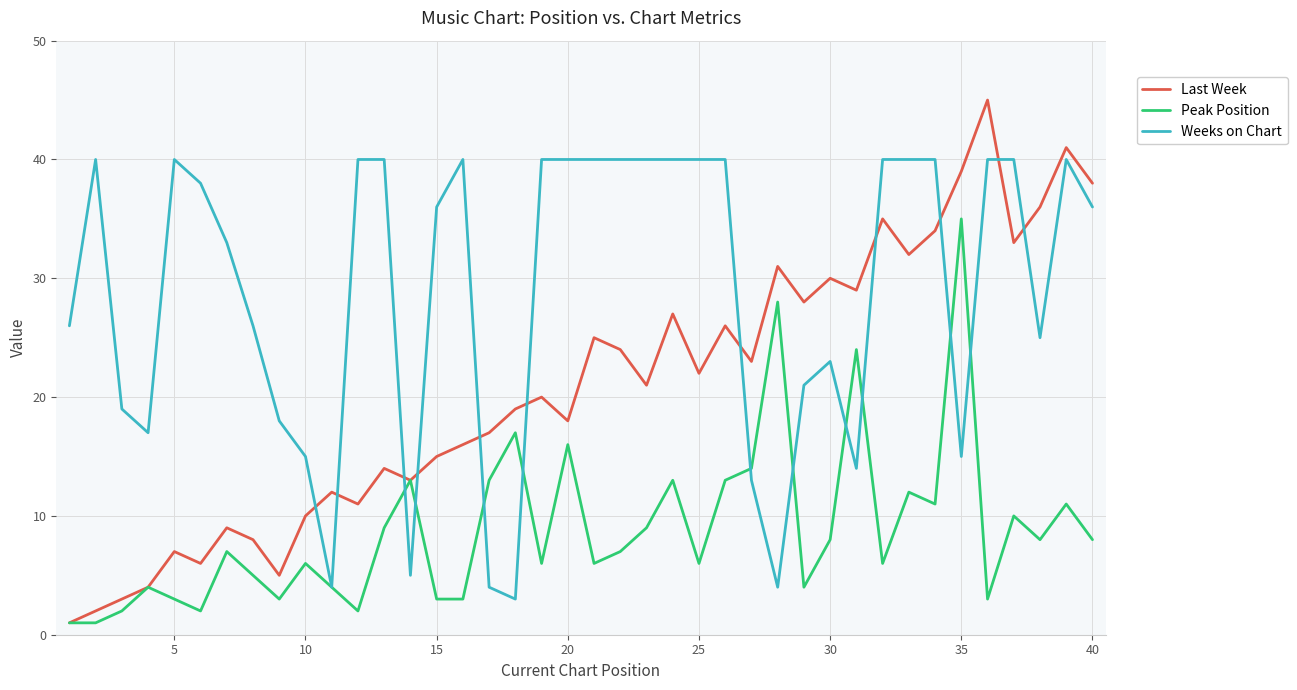

Which series has the largest range (max minus min)?

Last Week